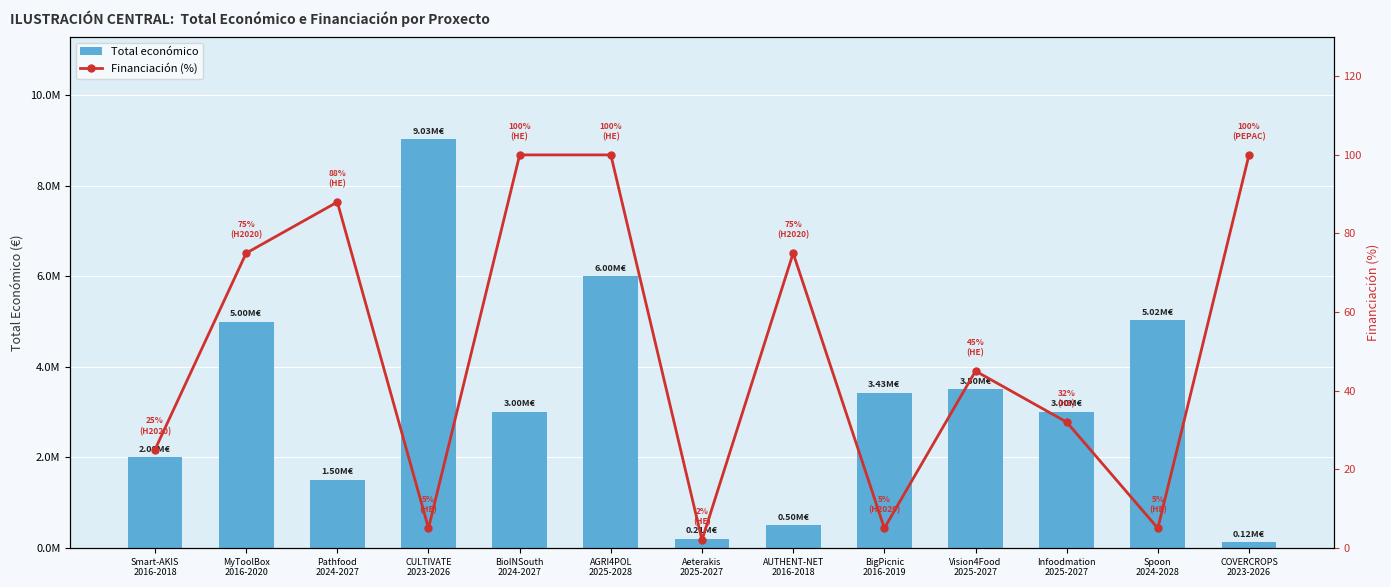

How many series are shown in this chart?

2